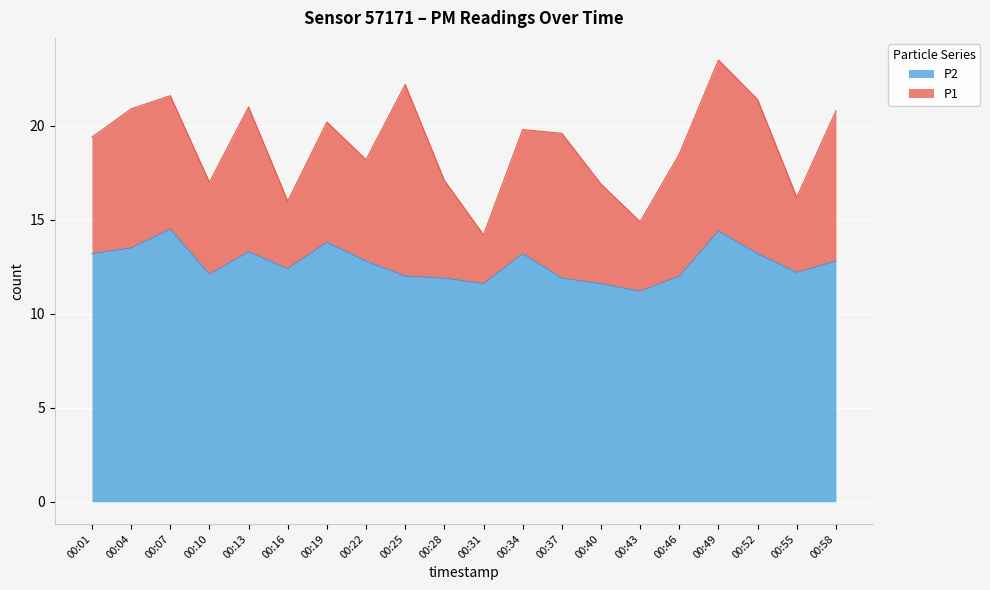

What is the maximum value for P2?

14.5